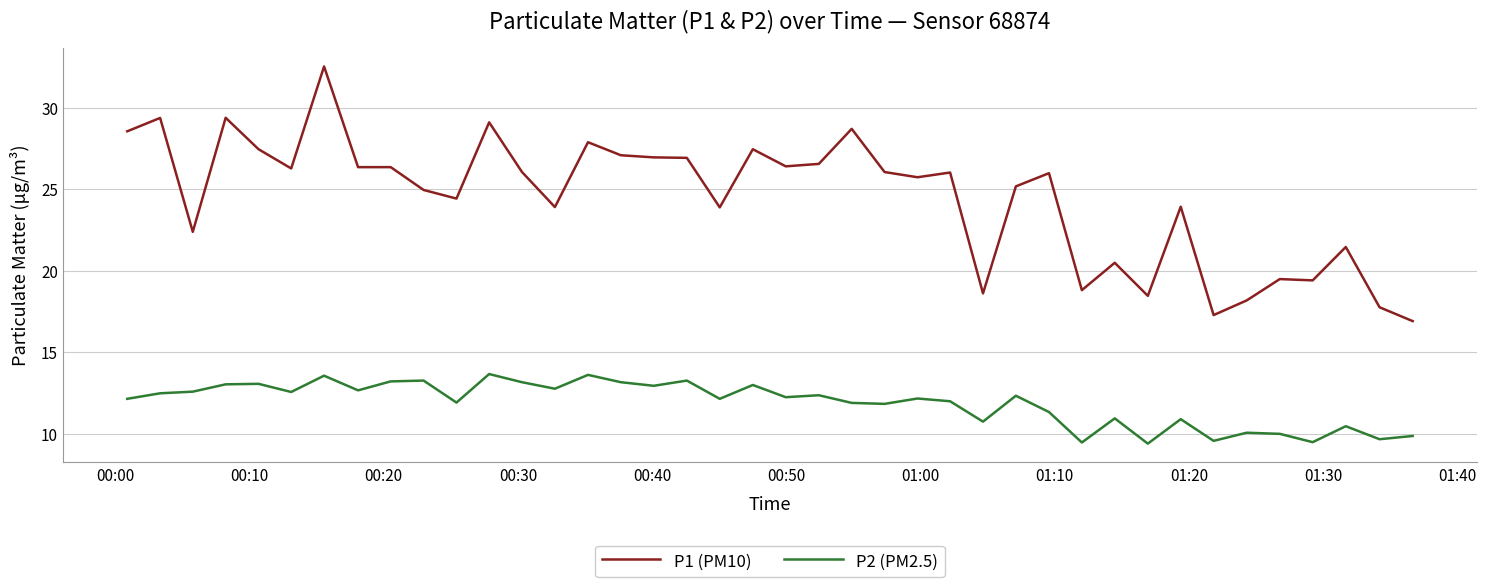

What are all the series names shown in the legend?

P1 (PM10), P2 (PM2.5)